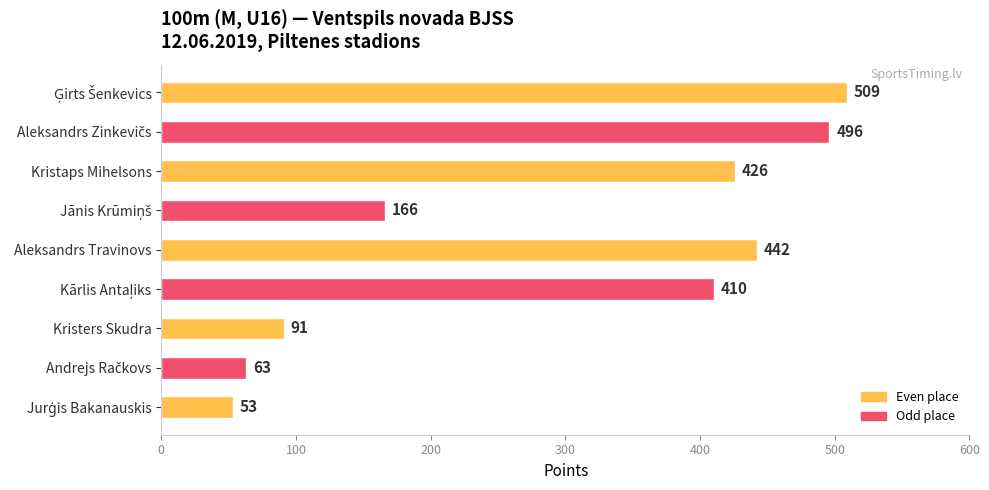

What is the difference between the maximum and minimum values?

456